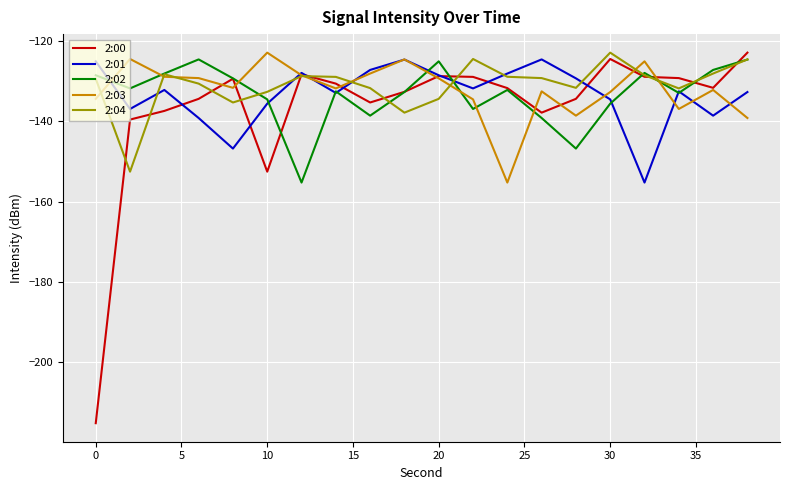

What is the difference between the maximum and second lowest values in the 2:00 series?

29.7